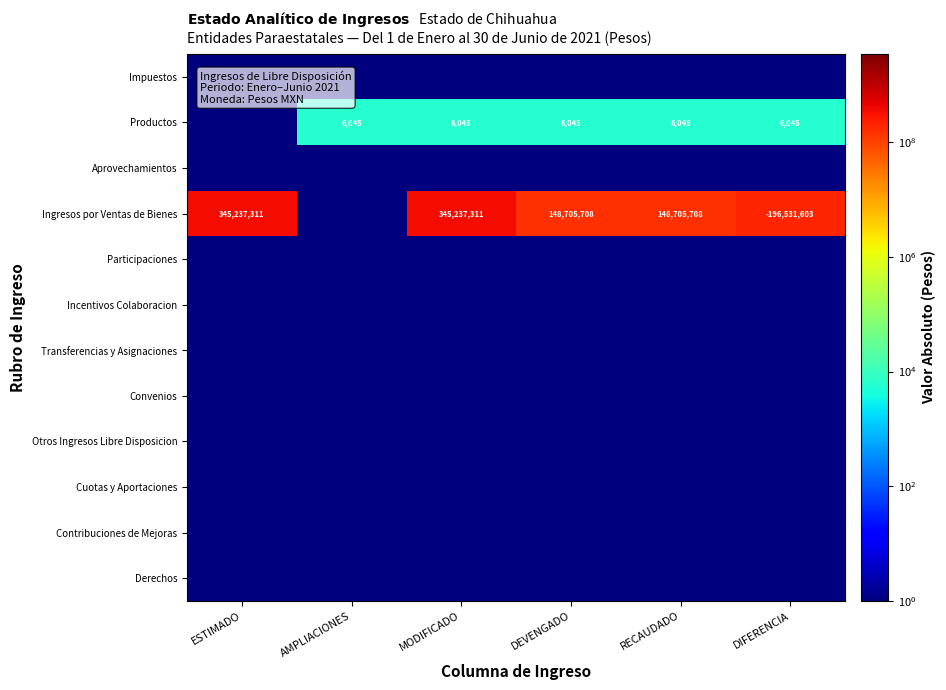

True or false: Productos has a value of 6045.0 at AMPLIACIONES.

True